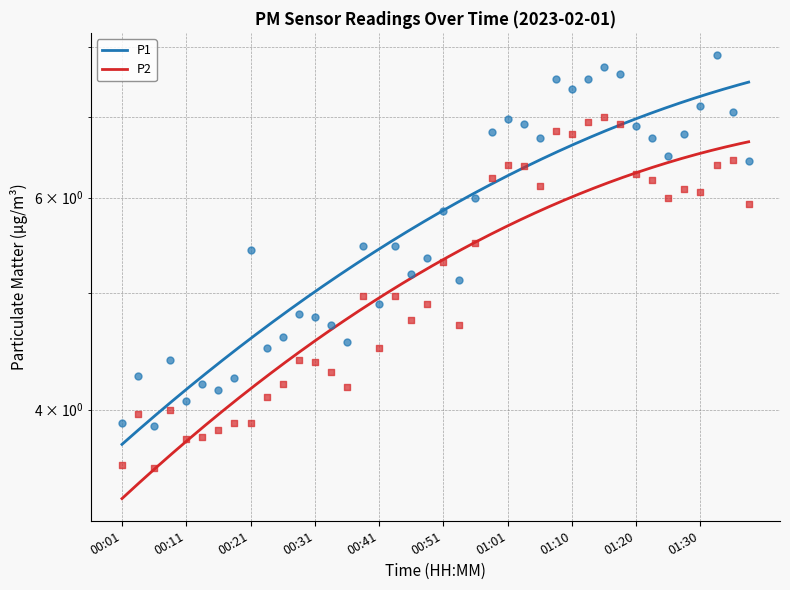

Which series has the largest total across all categories?

P1